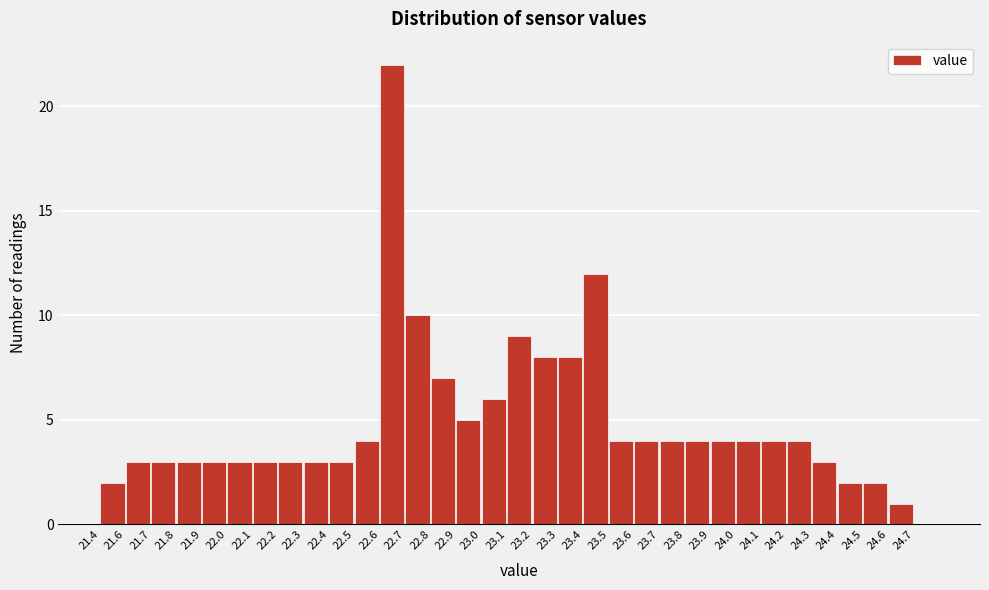

Which has a higher value, 22.4 or 23.4?

23.4